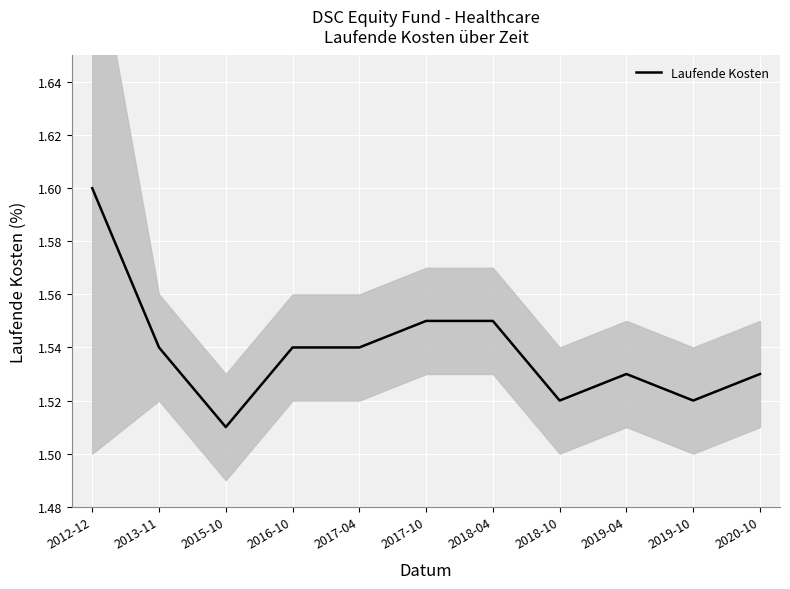

At which label is the value closest to 1?

2015-10